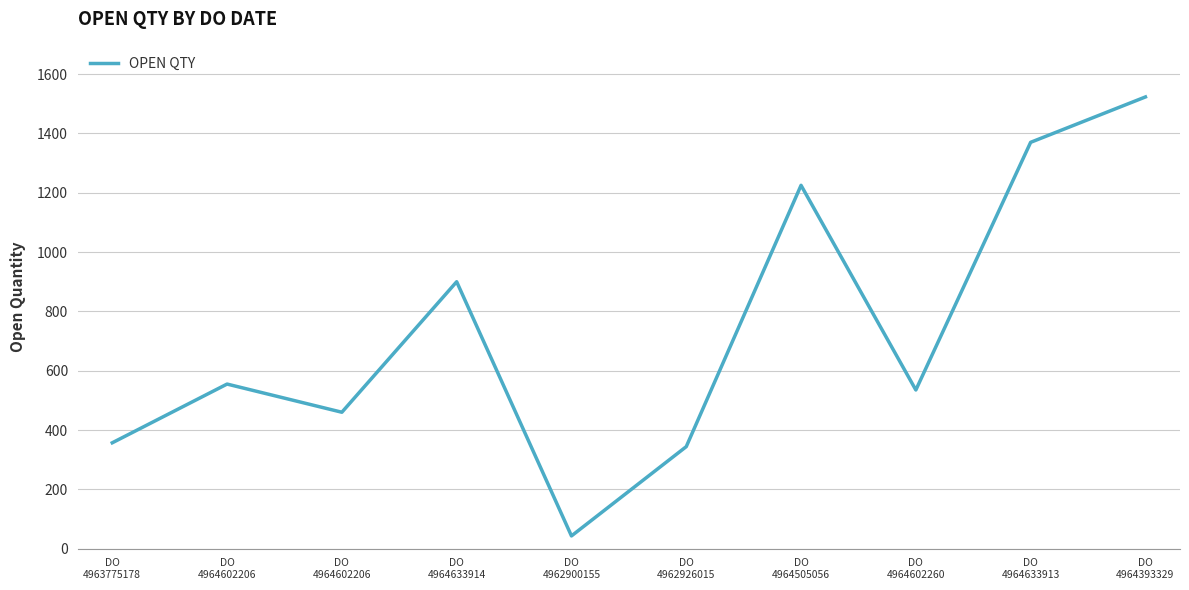

True or false: there are more than 0 points higher than both neighbors.

True